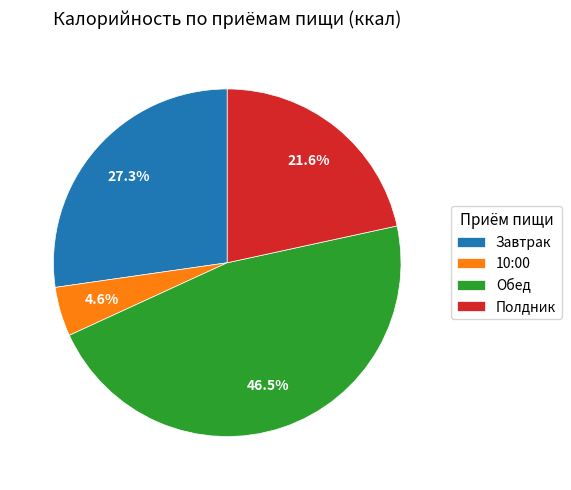

What percentage is the Завтрак slice, to the nearest percent?

27%